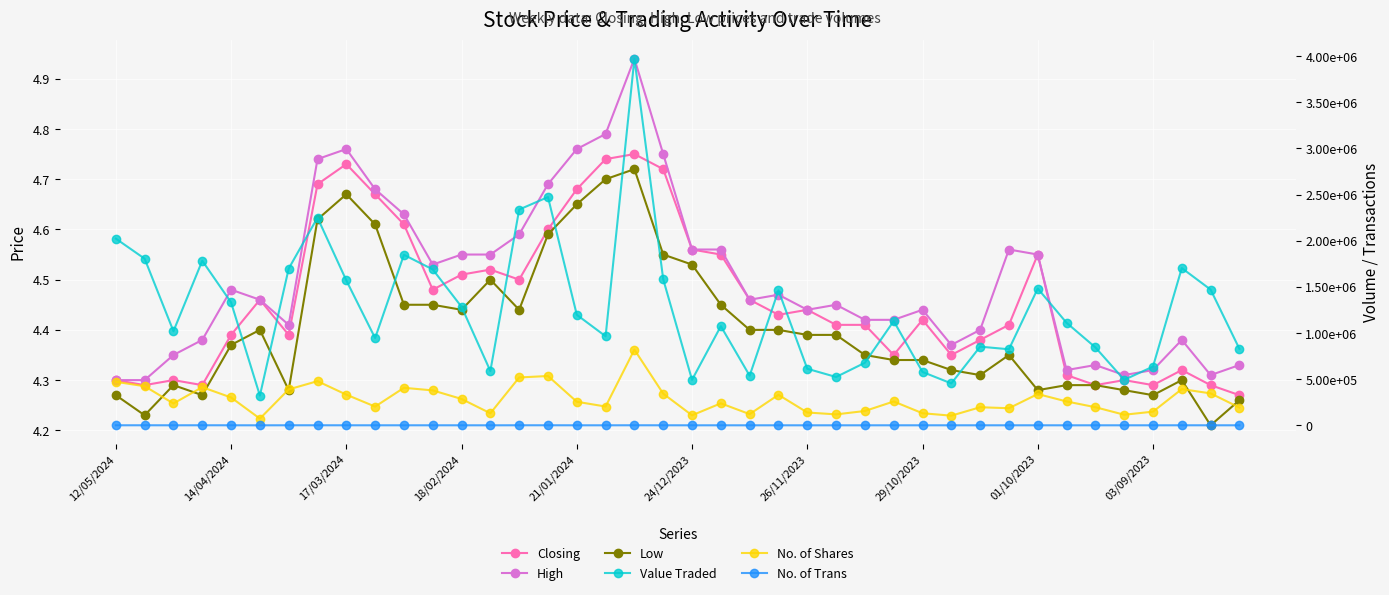

What is the difference between the No. of Trans values at 17/03/2024 and 29/10/2023?

91.0